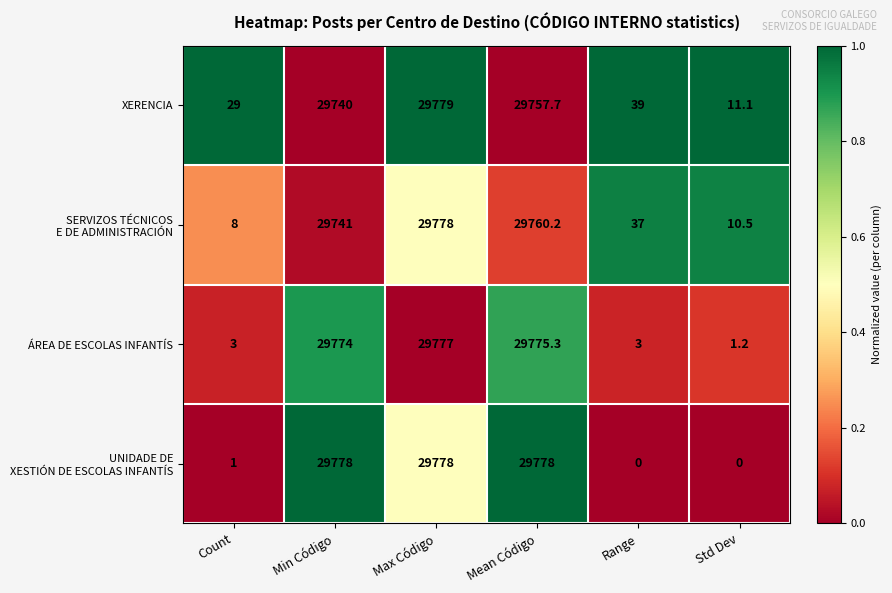

What is the difference between the ÁREA DE ESCOLAS INFANTÍS values at Min Código and Max Código?

3.0